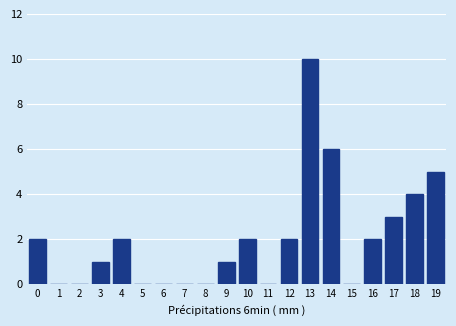

Reading left to right, extract all data points from this chart.

0=2	1=0	2=0	3=1	4=2	5=0	6=0	7=0	8=0	9=1	10=2	11=0	12=2	13=10	14=6	15=0	16=2	17=3	18=4	19=5